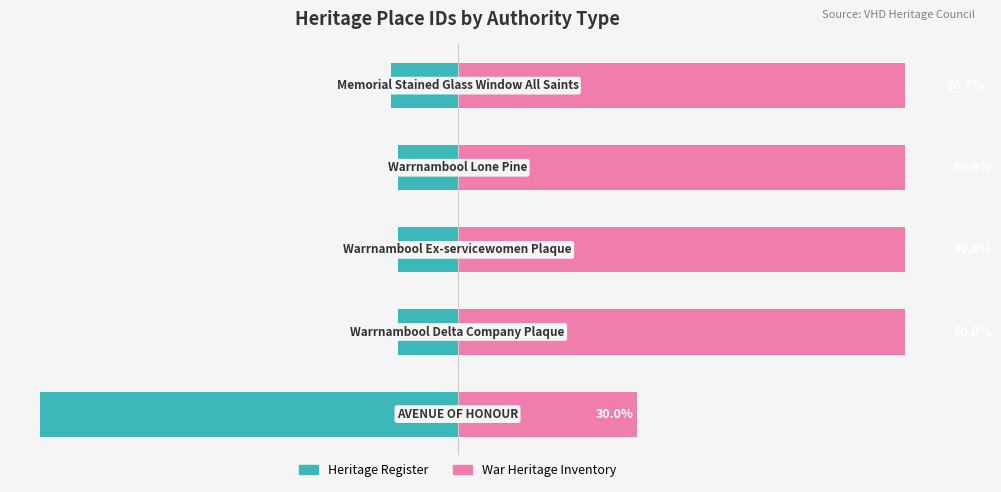

What is the smallest value displayed?

-70.0